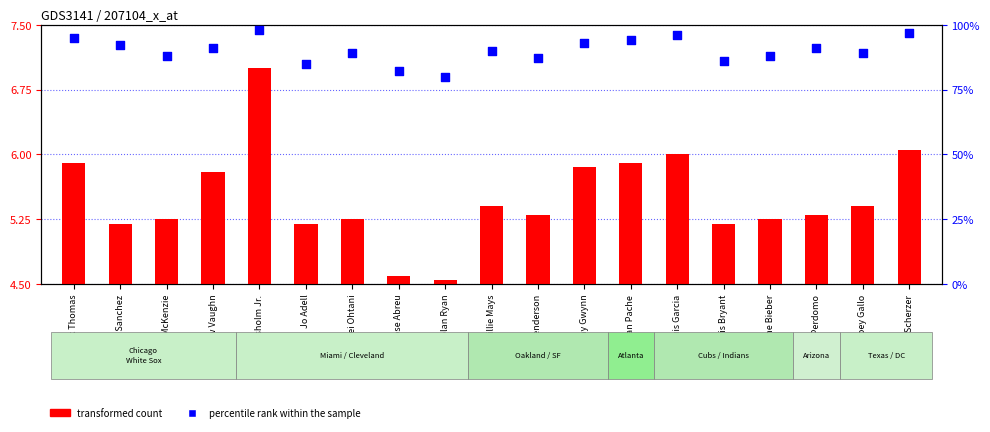

Which series reaches the minimum Y coordinate?

transformed count